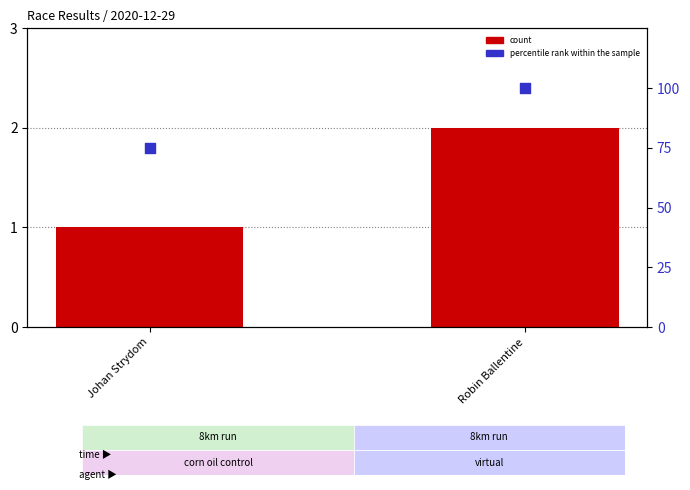

At how many categories does at least one series exceed 57?

2